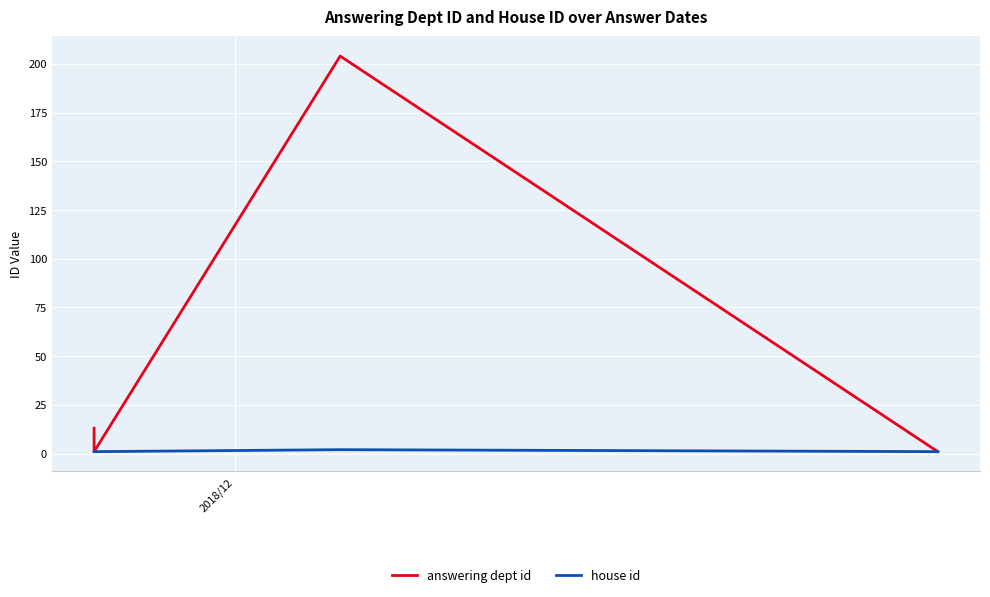

Reading left to right, what are all the values shown in this chart?

answering dept id: 13	1	204	1
house id: 1	1	2	1